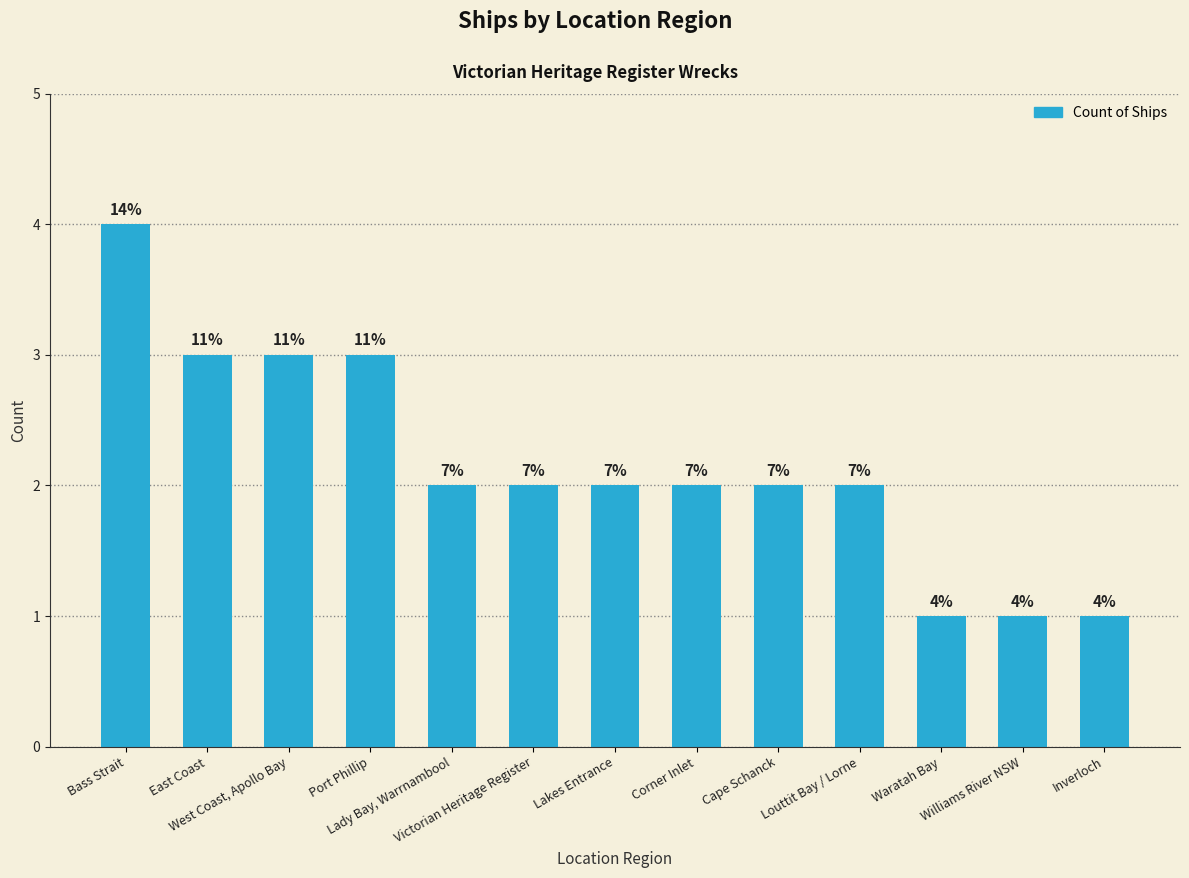

Are the bars horizontal?

No